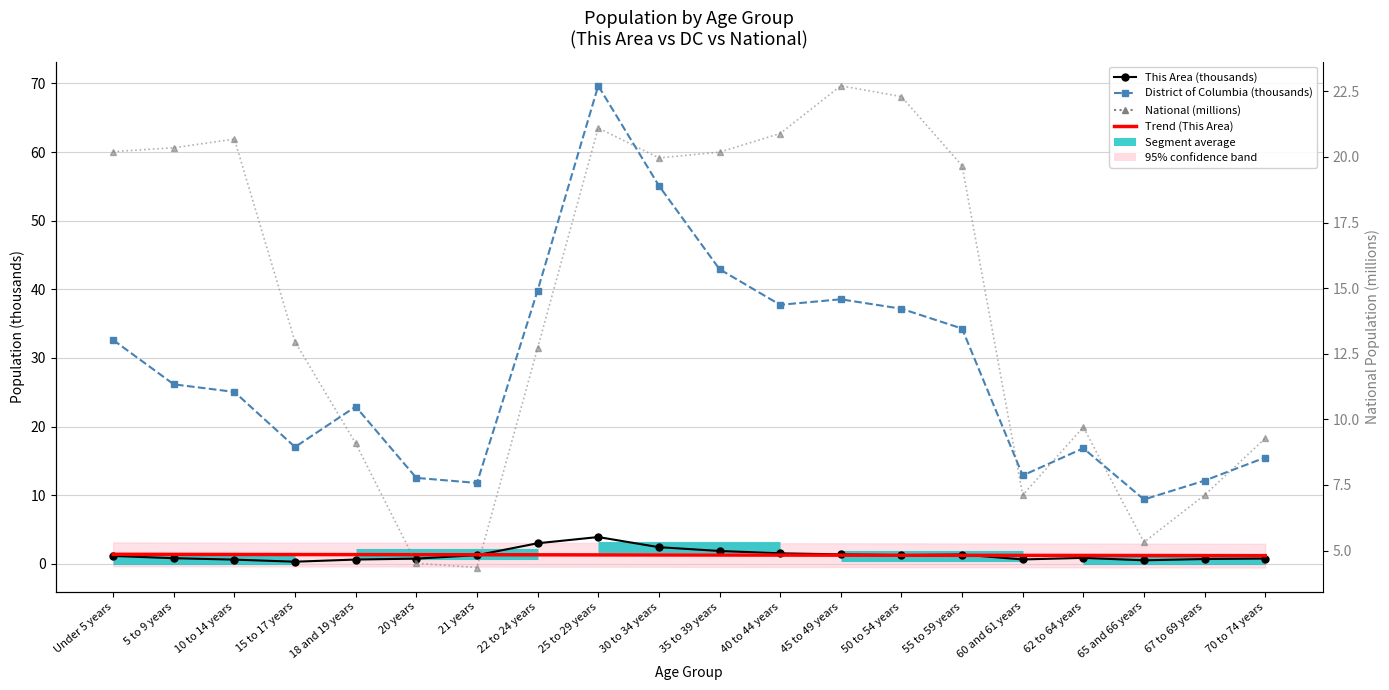

At which label is Trend (This Area) closest to 1?

70 to 74 years